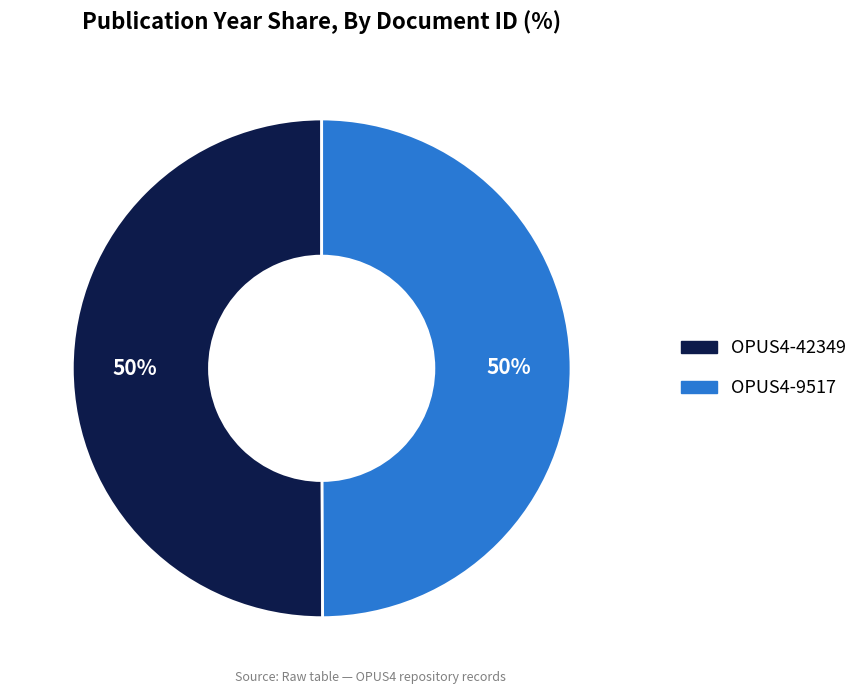

Combined, do OPUS4-42349 and OPUS4-9517 account for over 50%?

Yes